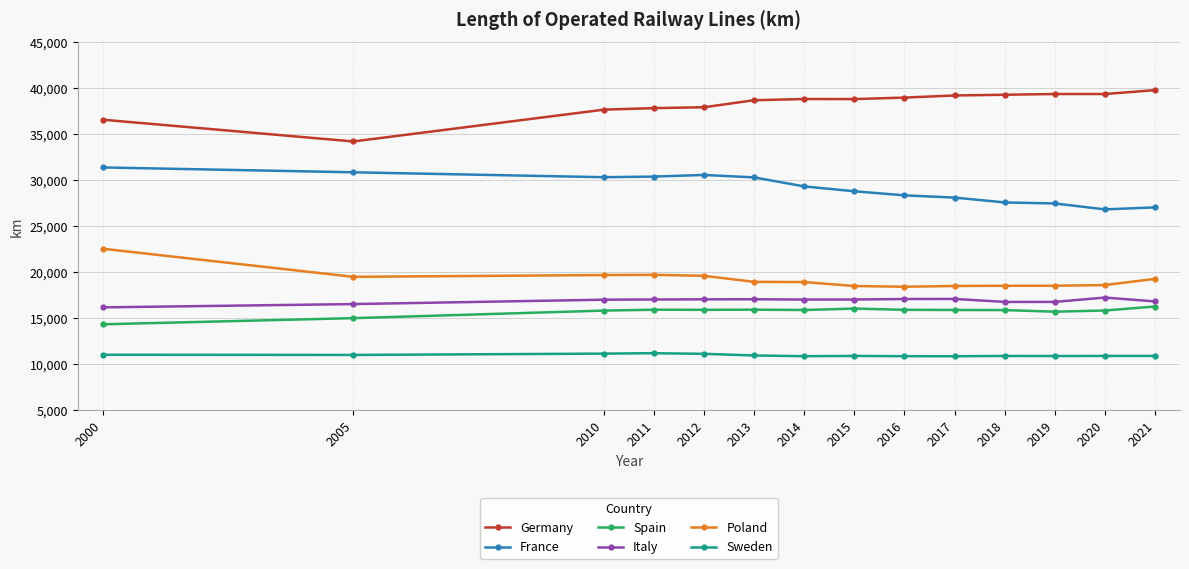

What is the sum of the Poland values at 2000 and 2016?

40989